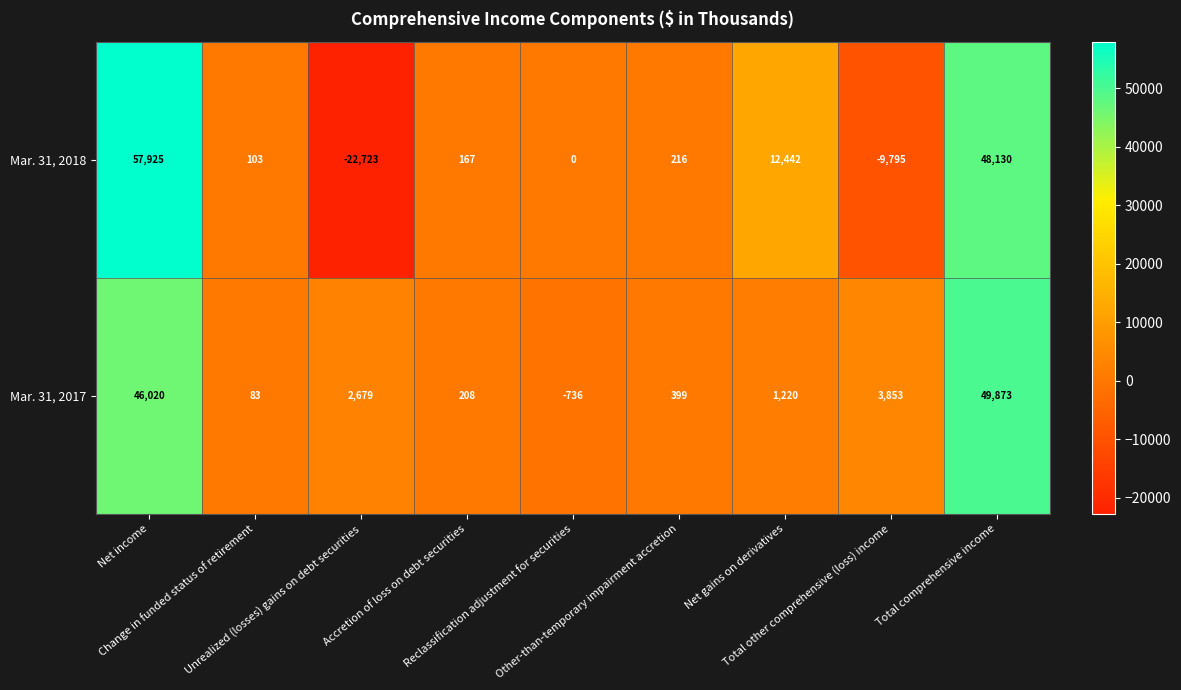

What is the difference between the maximum and second lowest values in the Mar. 31, 2018 series?

67720